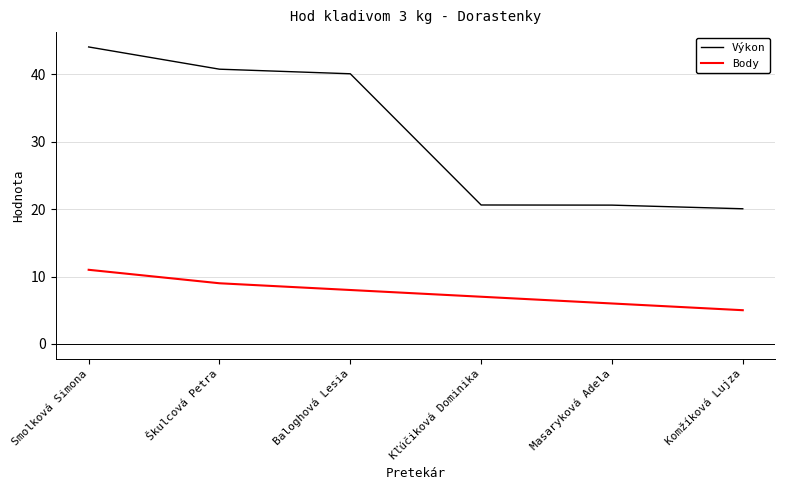

True or false: Výkon has more than 1 interior local peaks.

False